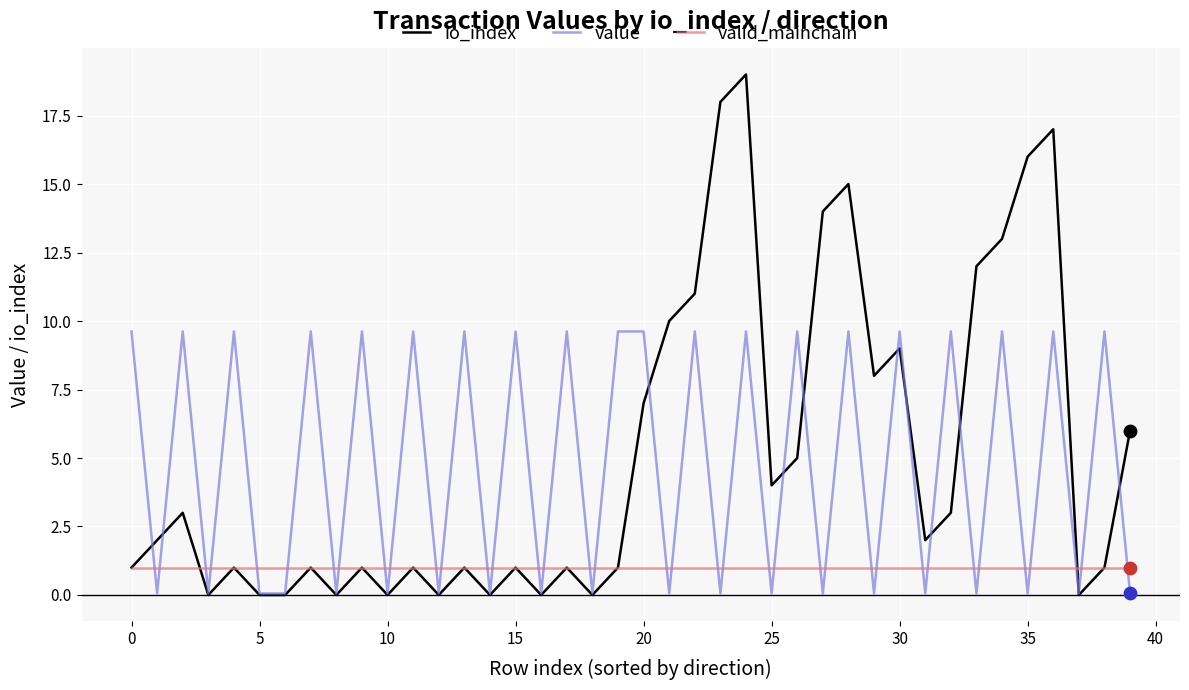

Which series has the largest range (max minus min)?

io_index